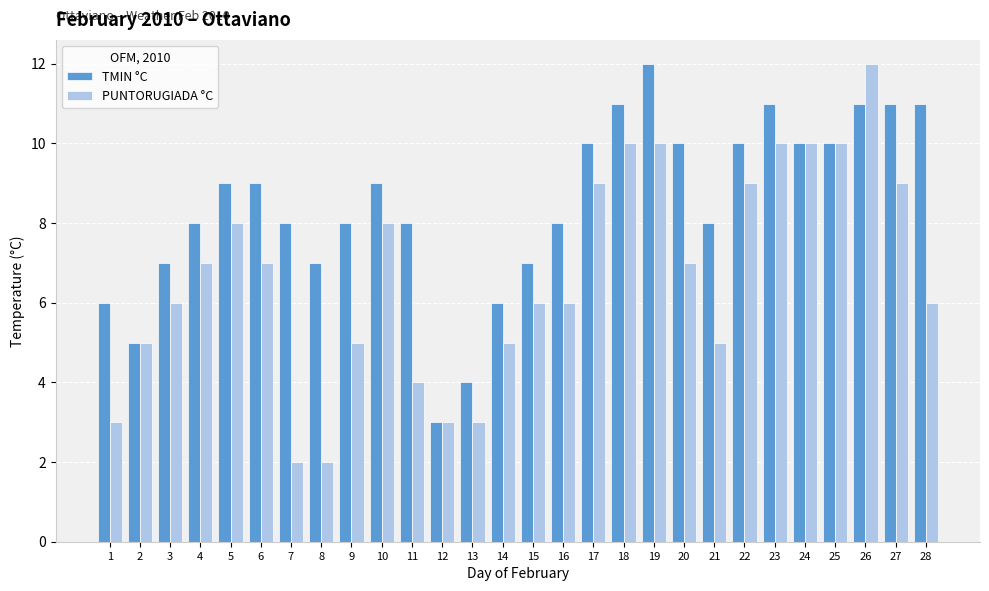

Rank the series at 21 from lowest to highest value.

PUNTORUGIADA °C, TMIN °C